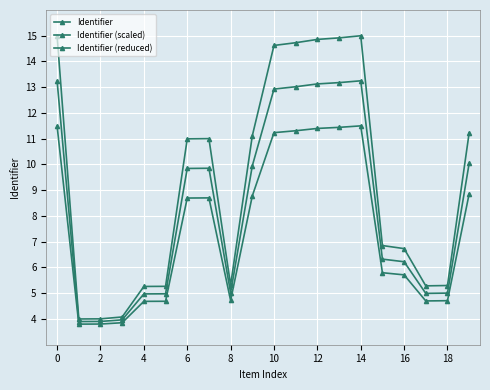

How many values in the Identifier (scaled) series exceed 9?

10